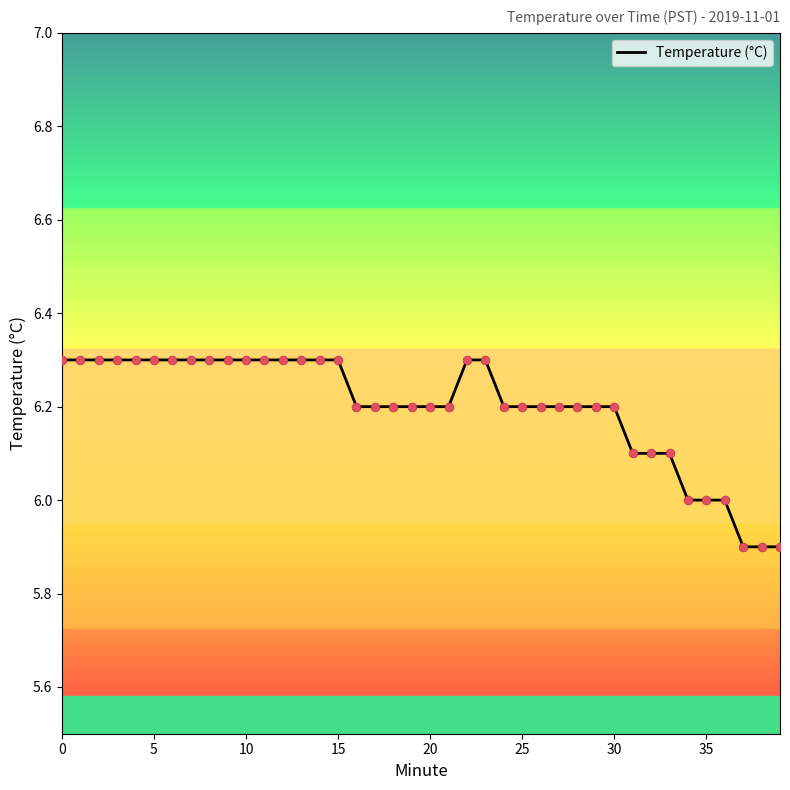

What is the smallest value displayed?

5.9